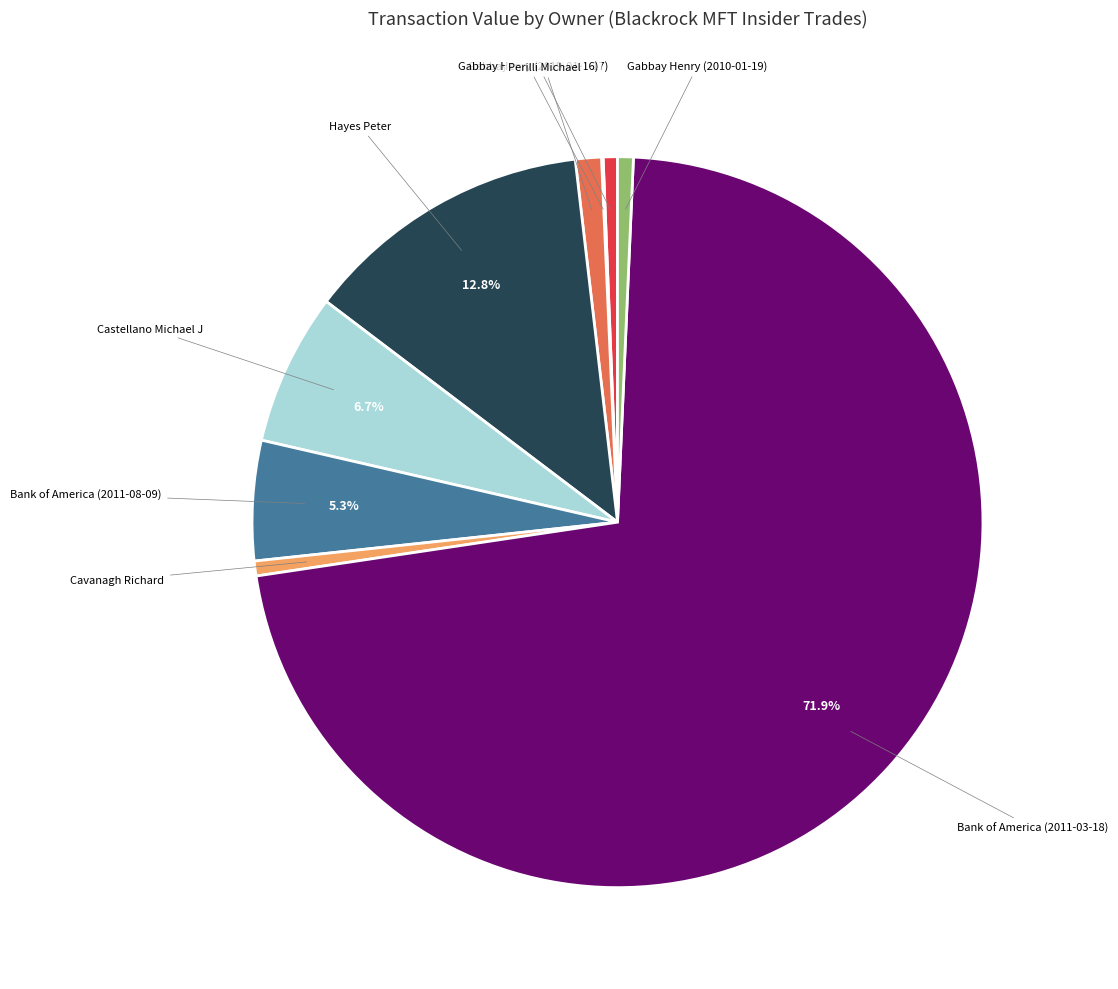

Does Hayes Peter represent more than half of the total?

No